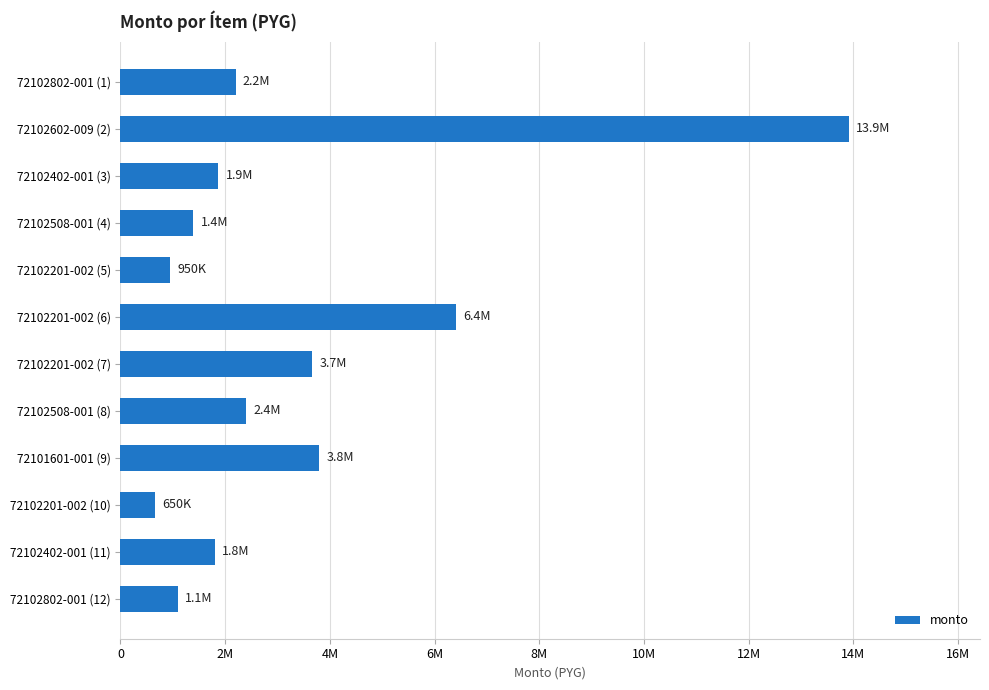

Does the chart contain any negative values?

No